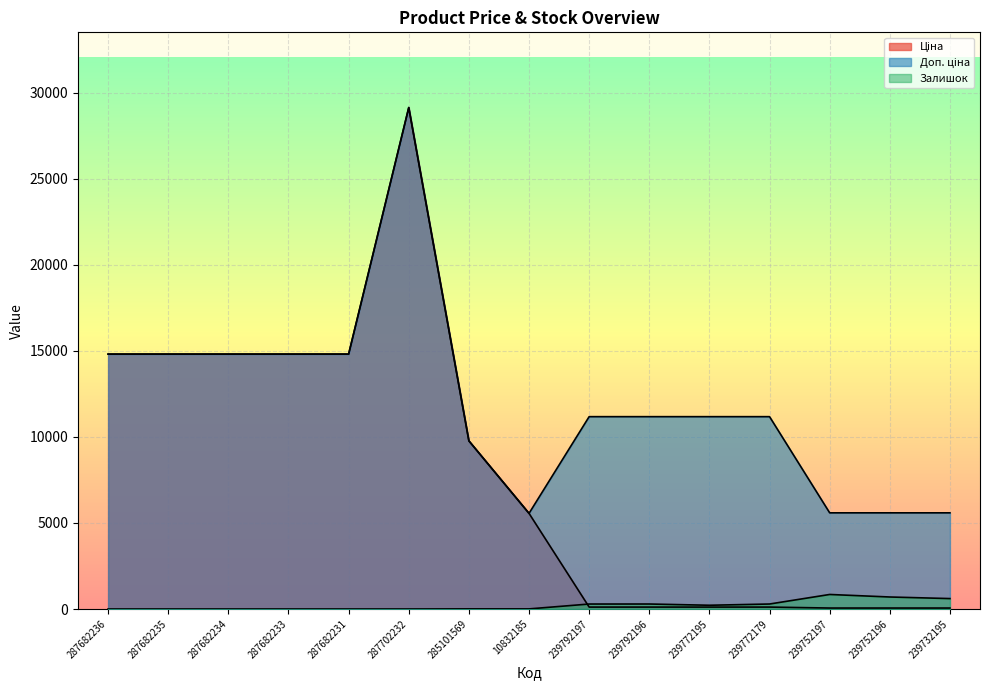

At which category is the sum across all series the highest?

287702232